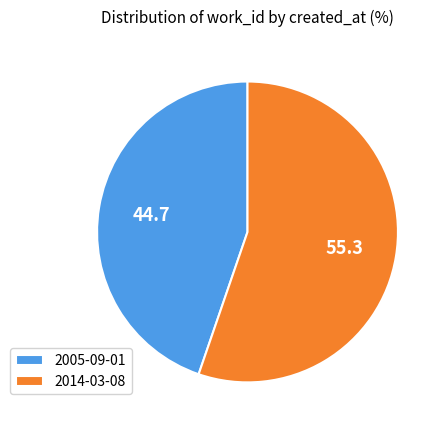

Is the sum of 2014-03-08 and 2005-09-01 greater than half?

Yes